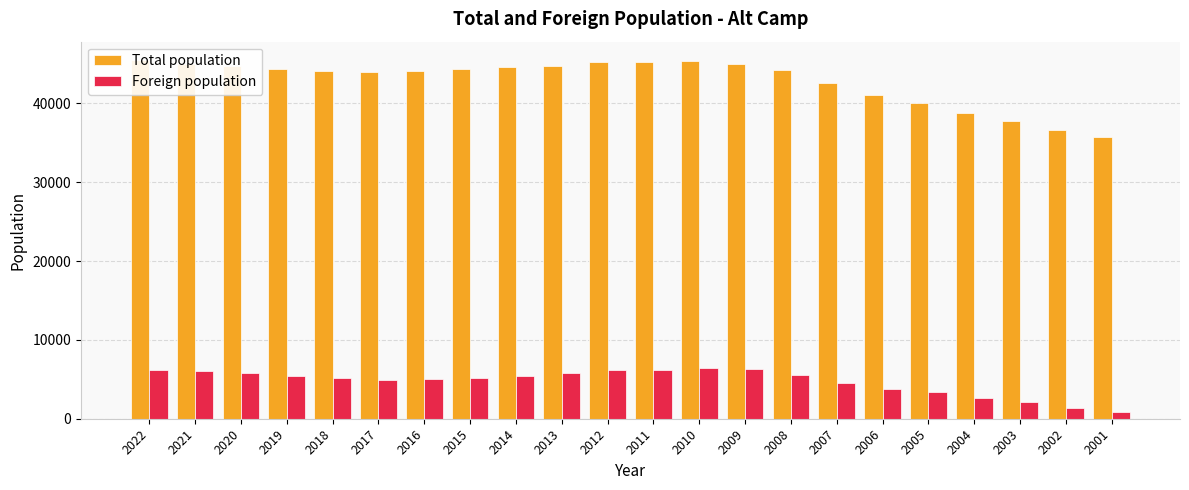

How many values in the Total population series exceed 44296?

10